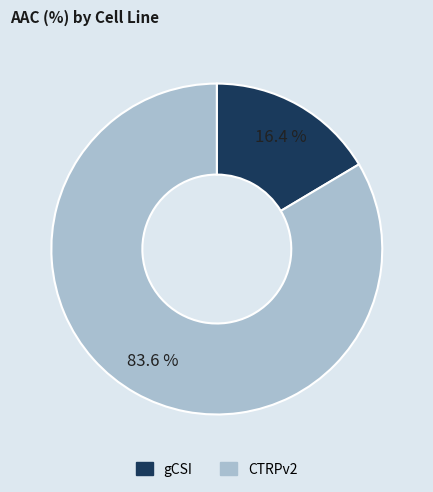

Which category has the biggest portion of the pie?

CTRPv2